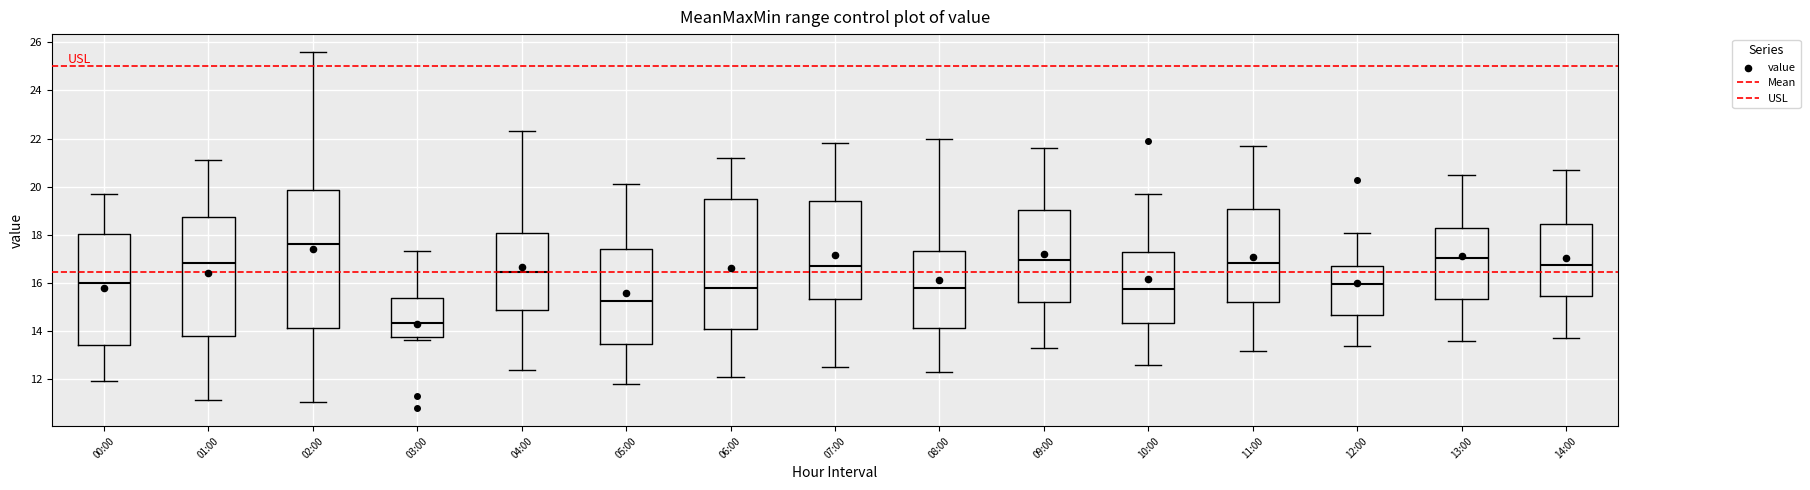

Which box's median line is the highest?

02:00